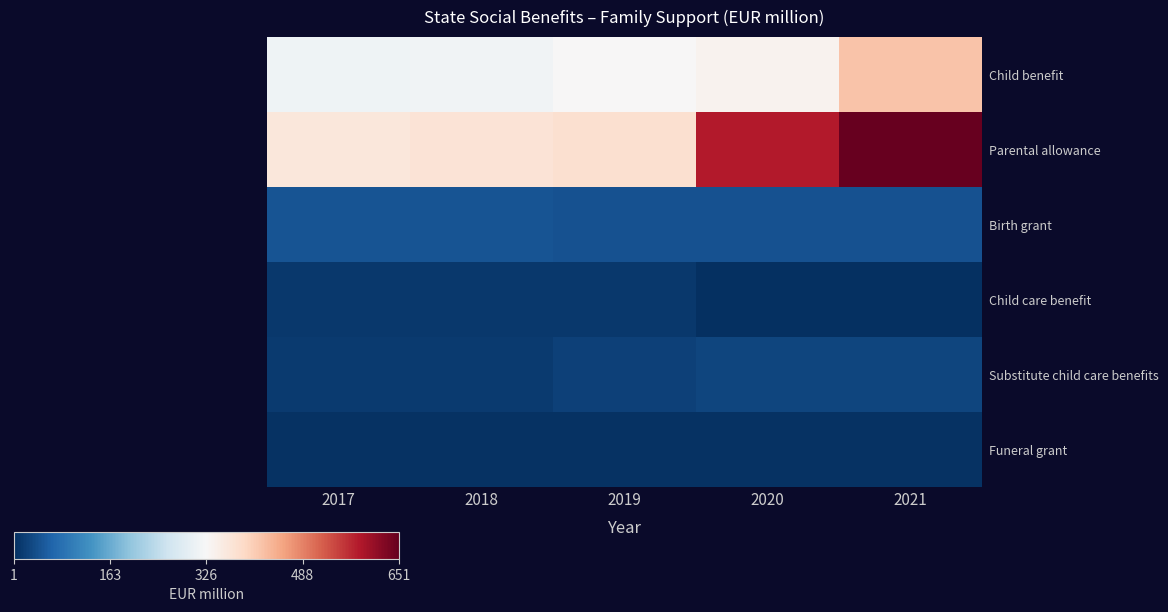

Reading right to left, extract all data points from this chart.

Child benefit: 2021=419.4	2020=337.8	2019=327.9	2018=313.0	2017=311.4
Parental allowance: 2021=650.6	2020=582.1	2019=377.6	2018=369.0	2017=361.6
Birth grant: 2021=42.6	2020=42.9	2019=43.4	2018=44.0	2017=44.0
Child care benefit: 2021=0.7	2020=2.1	2019=11.2	2018=11.7	2017=11.4
Substitute child care benefits: 2021=28.2	2020=26.3	2019=23.5	2018=14.1	2017=13.5
Funeral grant: 2021=5.3	2020=4.1	2019=4.0	2018=4.1	2017=4.1